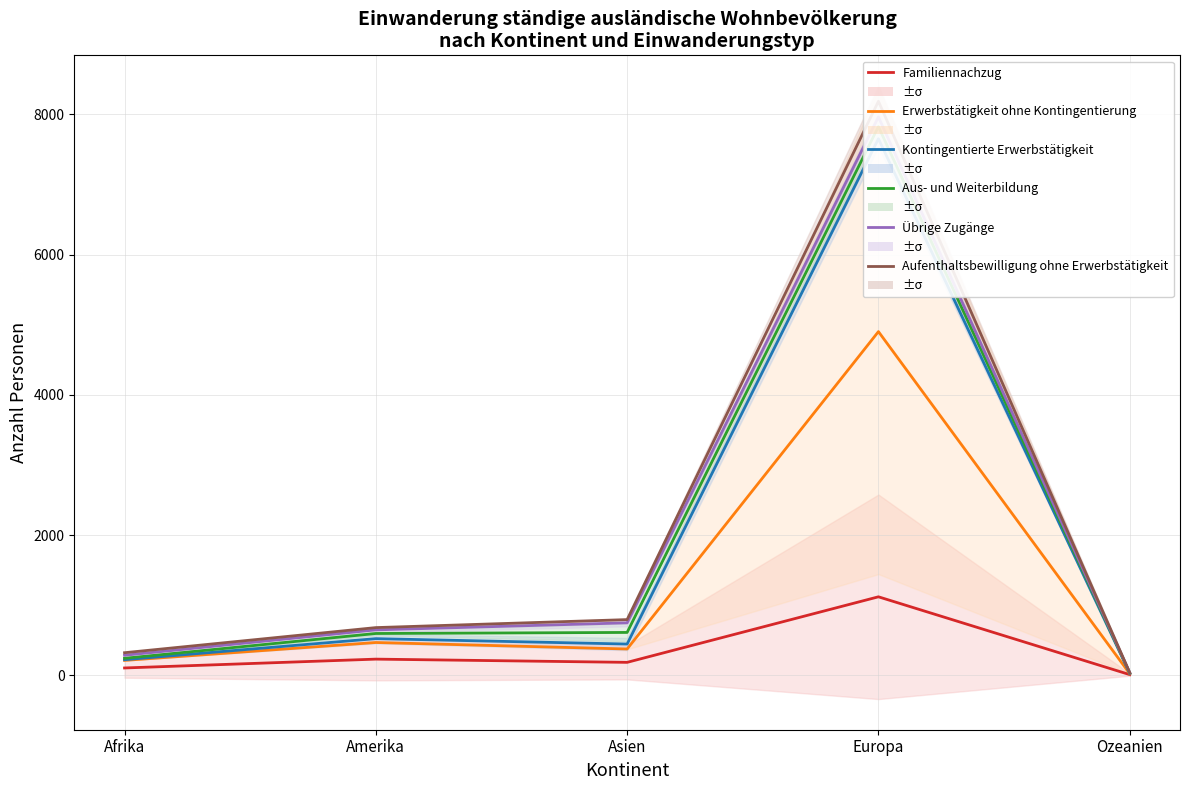

Reading left to right, transcribe all the data shown in this chart.

Familiennachzug: 107.0	233.0	187.0	1121.5	12.0
Erwerbstätigkeit ohne Kontingentierung: 215.0	470.0	377.5	4902.5	25.0
Kontingentierte Erwerbstätigkeit: 225.0	525.0	448.0	7652.5	29.5
Aus- und Weiterbildung: 245.0	598.5	613.5	7824.5	35.0
Übrige Zugänge: 288.0	650.0	750.5	7962.5	38.5
Aufenthaltsbewilligung ohne Erwerbstätigkeit: 324.5	682.5	796.5	8186.5	40.0